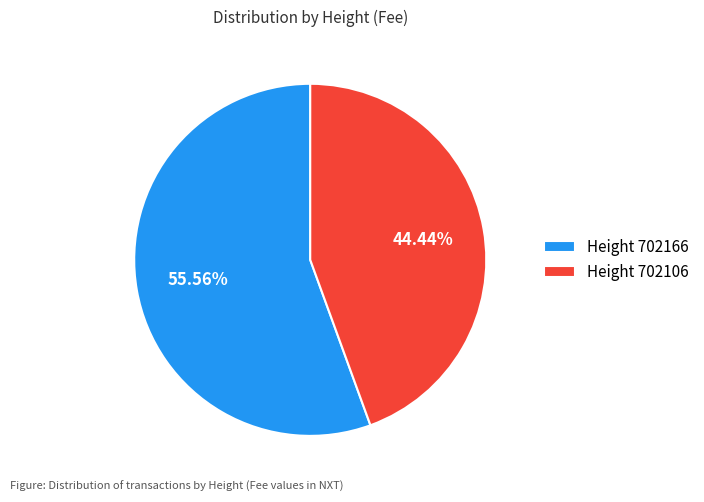

Is there a majority slice in this chart?

Yes